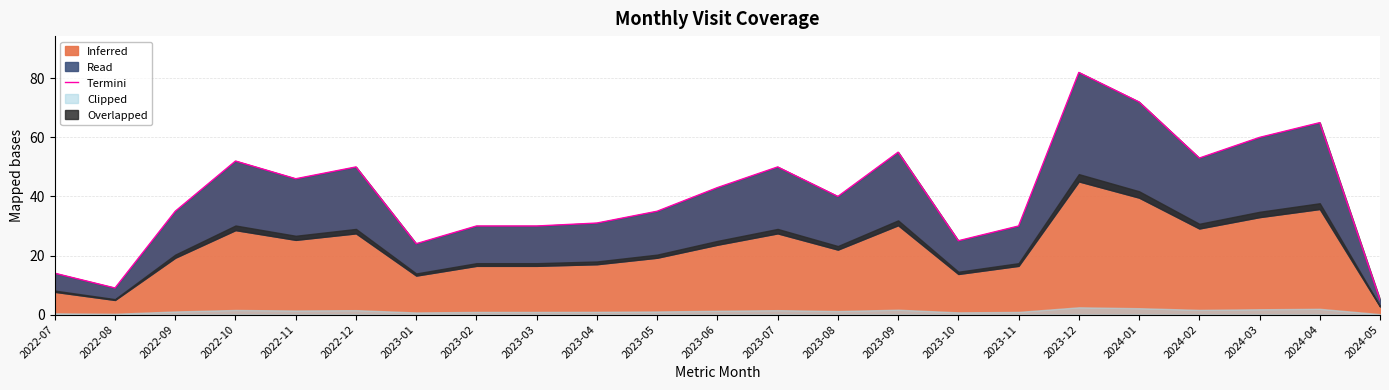

What is the average value?

41